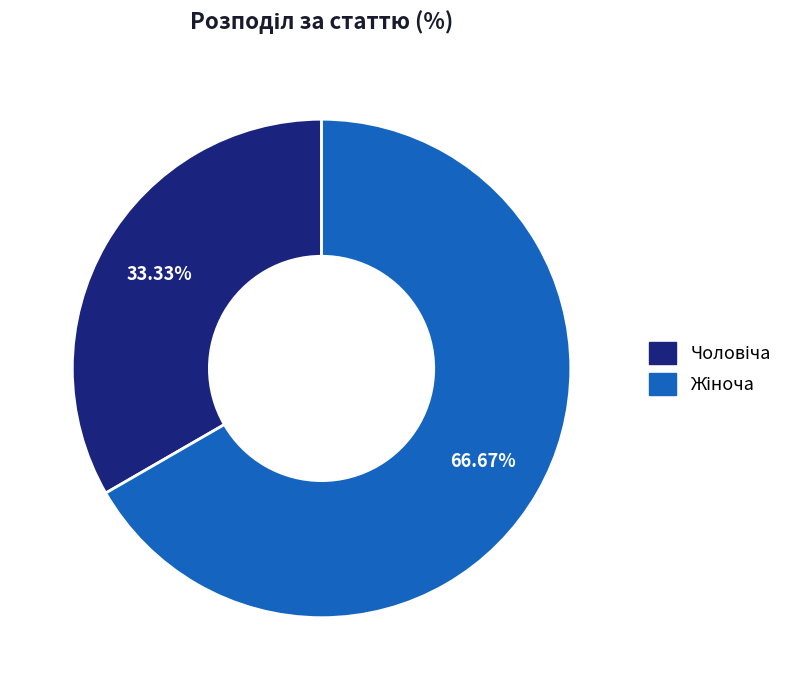

Is there a majority slice in this chart?

Yes